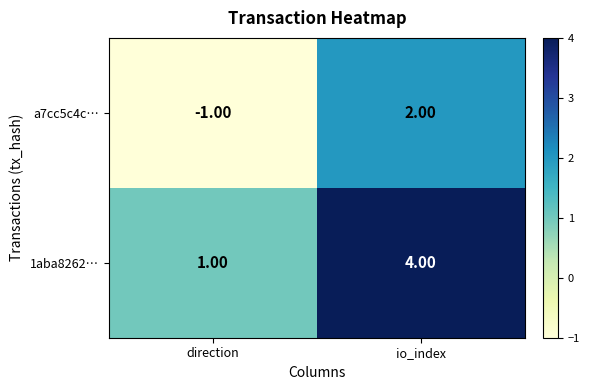

Where is 1aba8262… nearest to the value 2?

direction